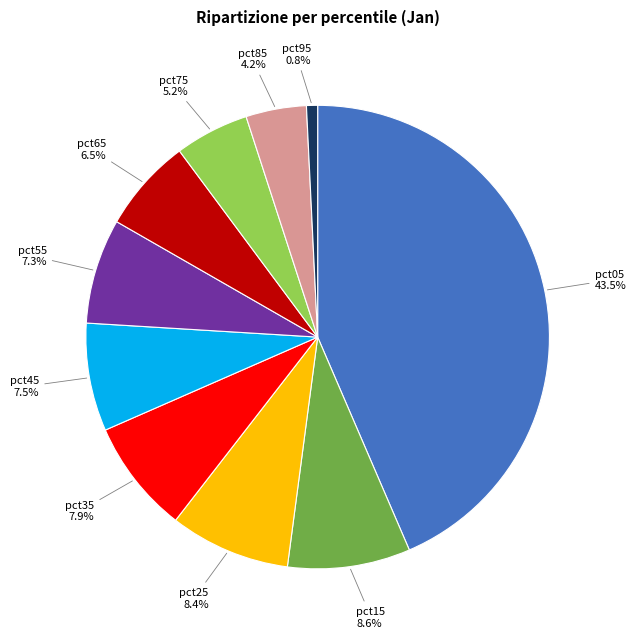

To the nearest percent, what is the average slice percentage?

10%